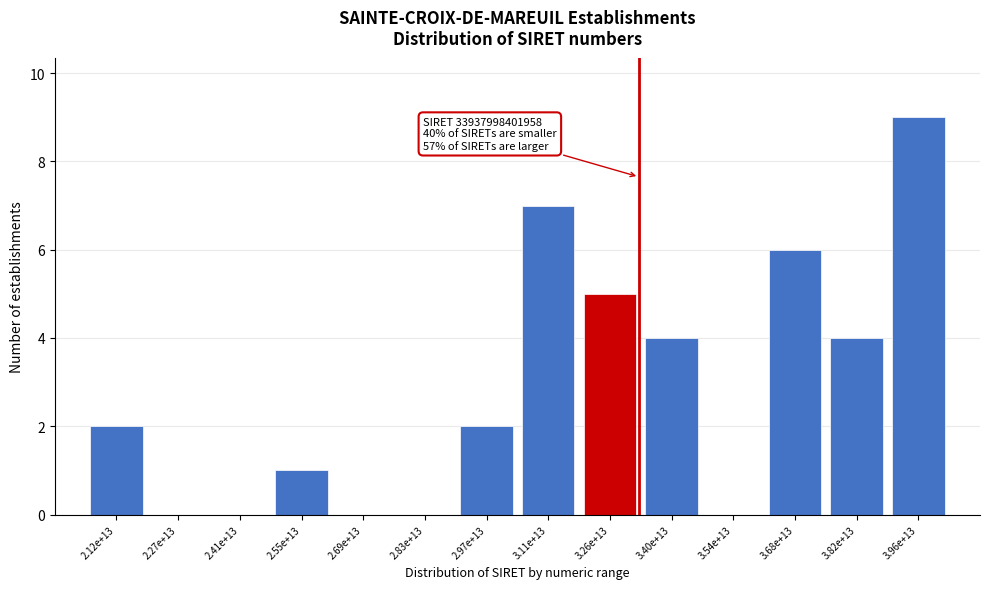

Reading left to right, what are all the values shown in this chart?

2.12e+13=2	2.27e+13=0	2.41e+13=0	2.55e+13=1	2.69e+13=0	2.83e+13=0	2.97e+13=2	3.11e+13=7	3.26e+13=5	3.40e+13=4	3.54e+13=0	3.68e+13=6	3.82e+13=4	3.96e+13=9